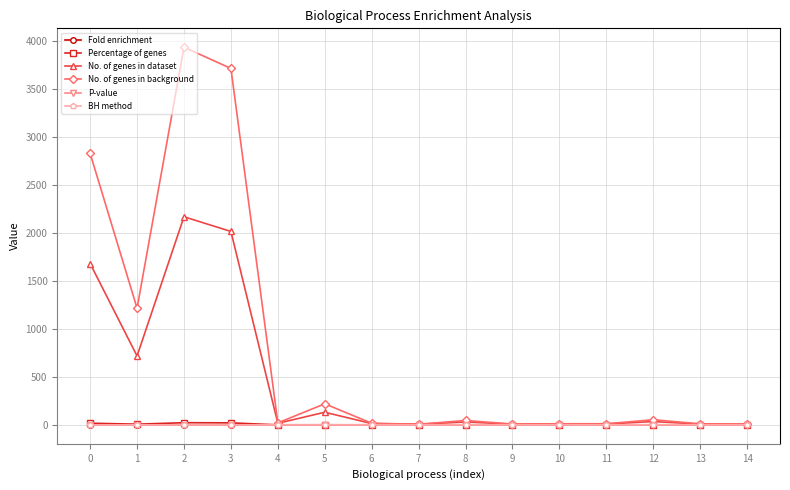

How many lines are shown in the chart?

6